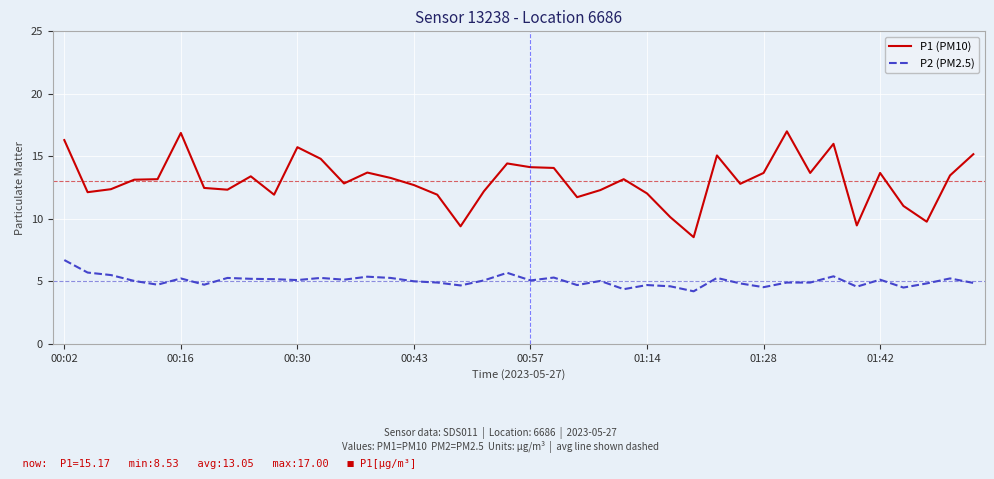

True or false: P2 (PM2.5) and P1 (PM10) intersect in this chart.

False